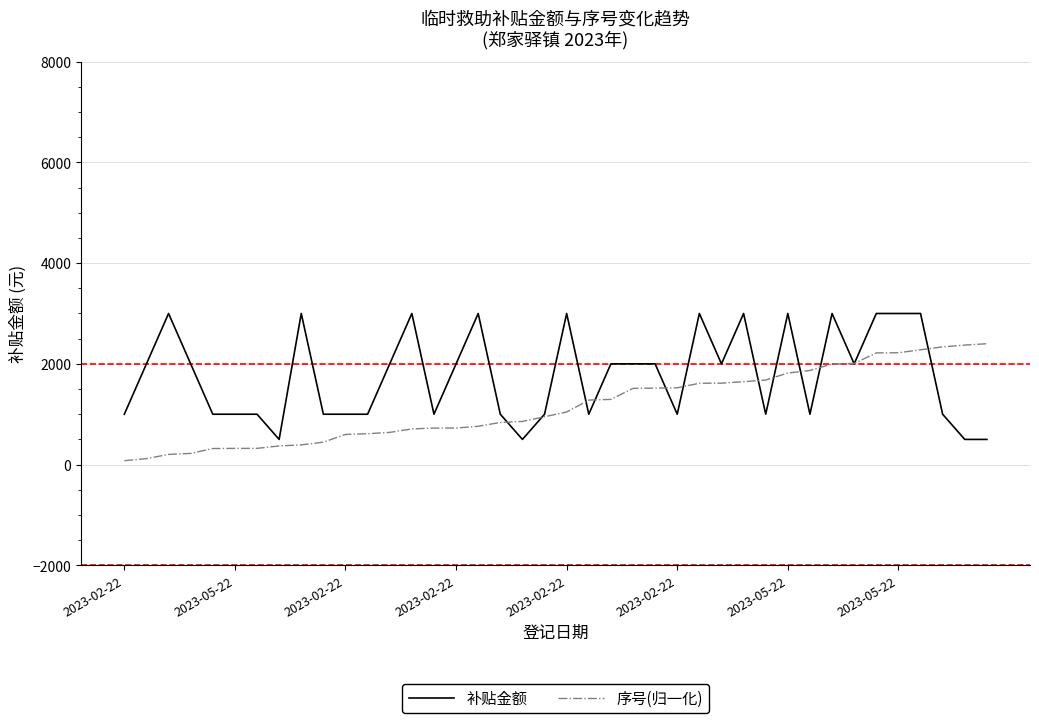

List the series in order of their overall mean, highest first.

补贴金额, 序号(归一化)